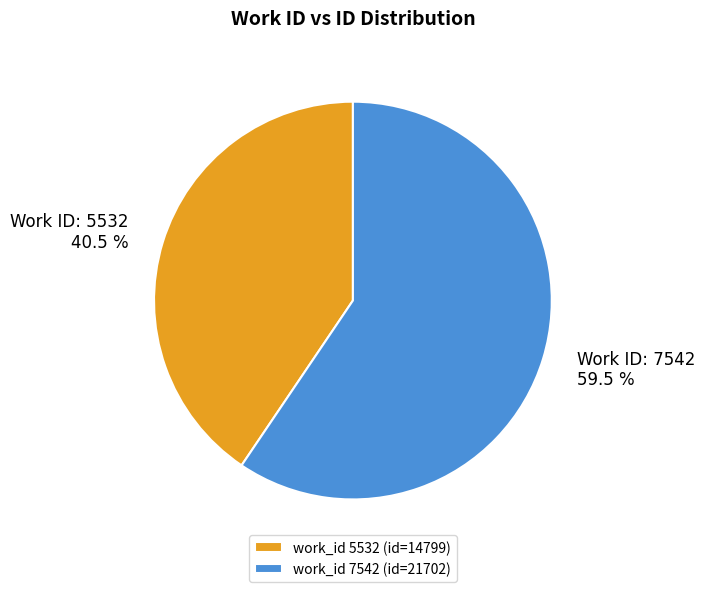

Which has a higher value, work_id 5532 (id=14799) or work_id 7542 (id=21702)?

work_id 7542 (id=21702)